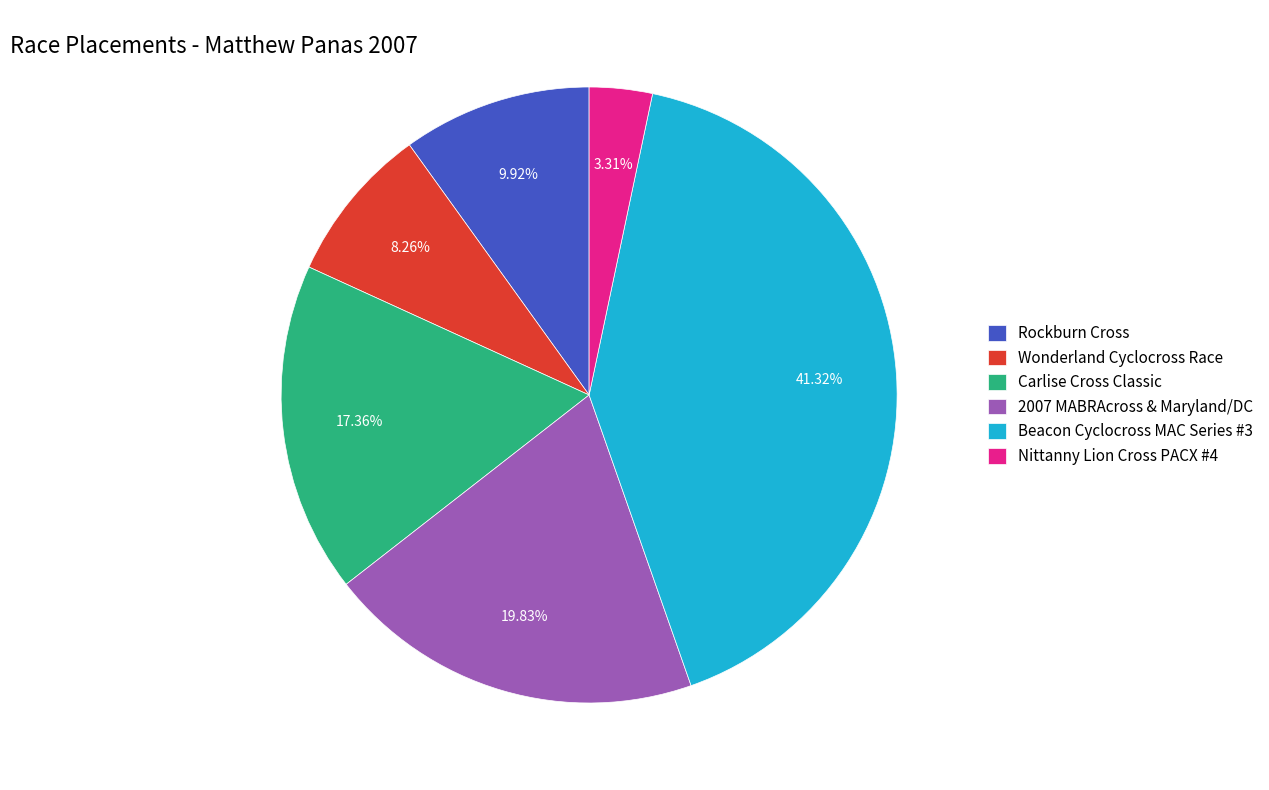

Is it true that Rockburn Cross is 10% of the pie?

True